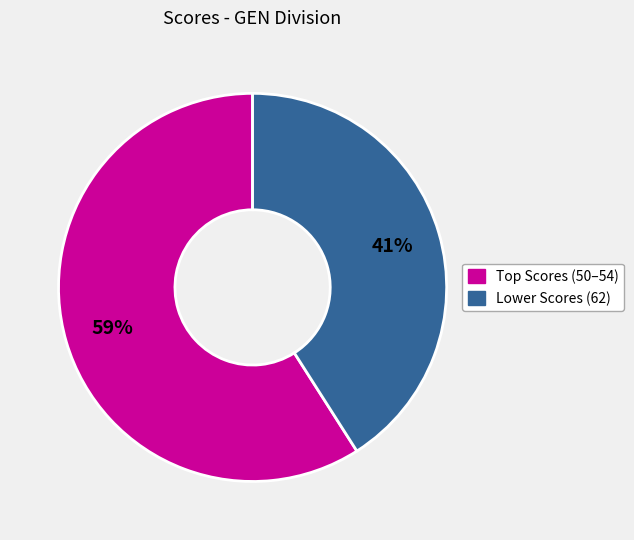

To the nearest percent, what is the average slice percentage?

50%